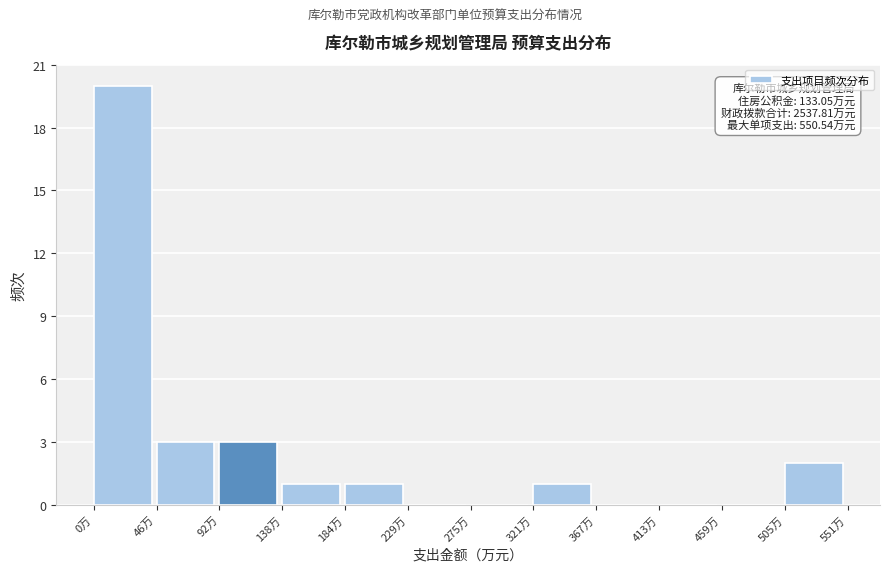

Over which range of the x-axis is the bar tallest?

0 to 45